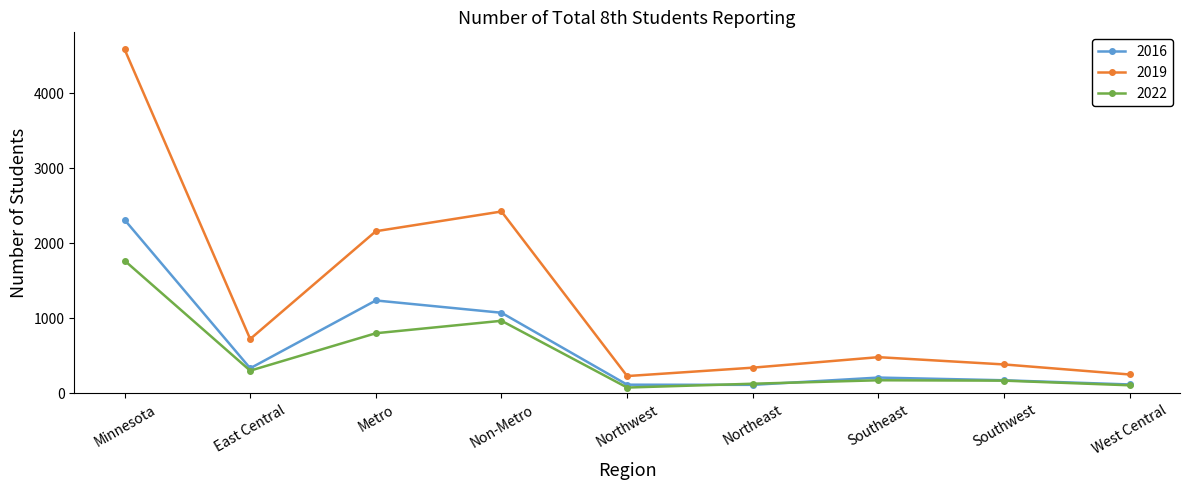

Which series has the widest spread of values?

2019